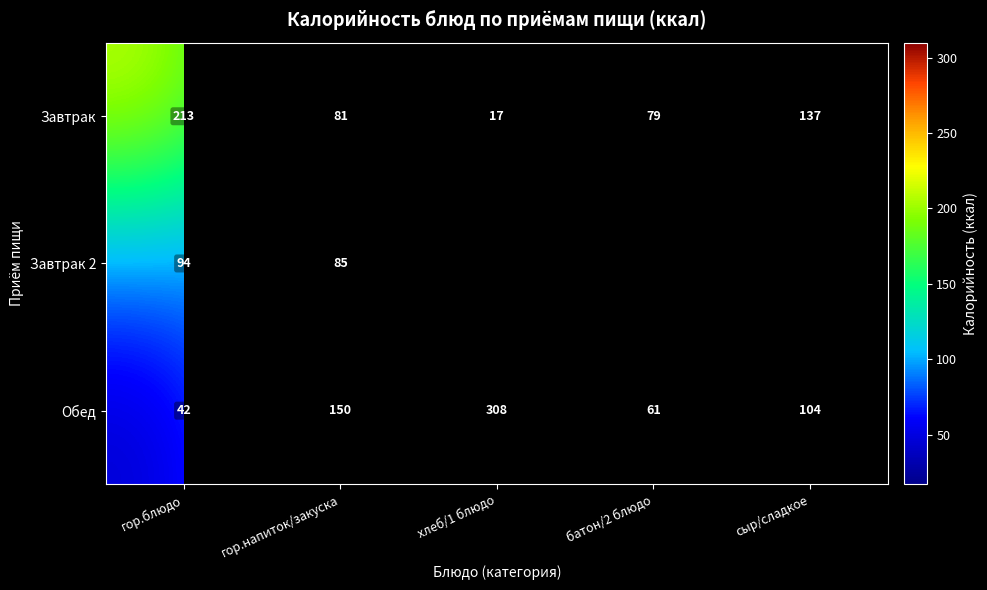

At гор.напиток/закуска, list the series in order from smallest to largest.

Завтрак, Завтрак 2, Обед